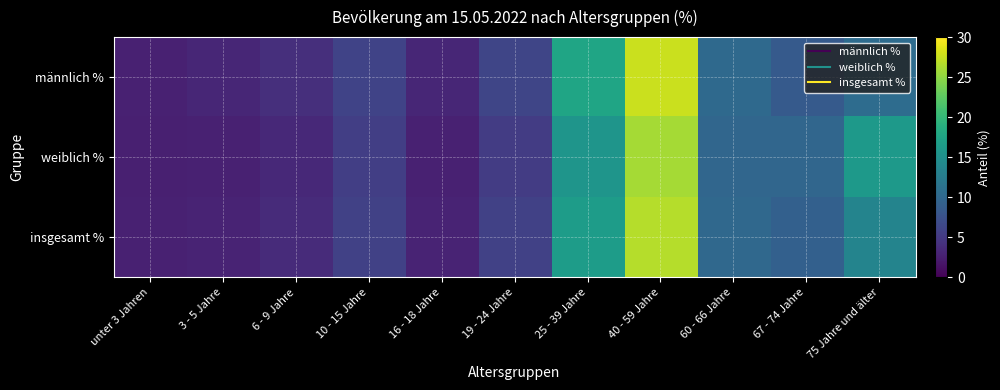

Which series changed the most between unter 3 Jahren and 25 - 39 Jahre?

männlich %